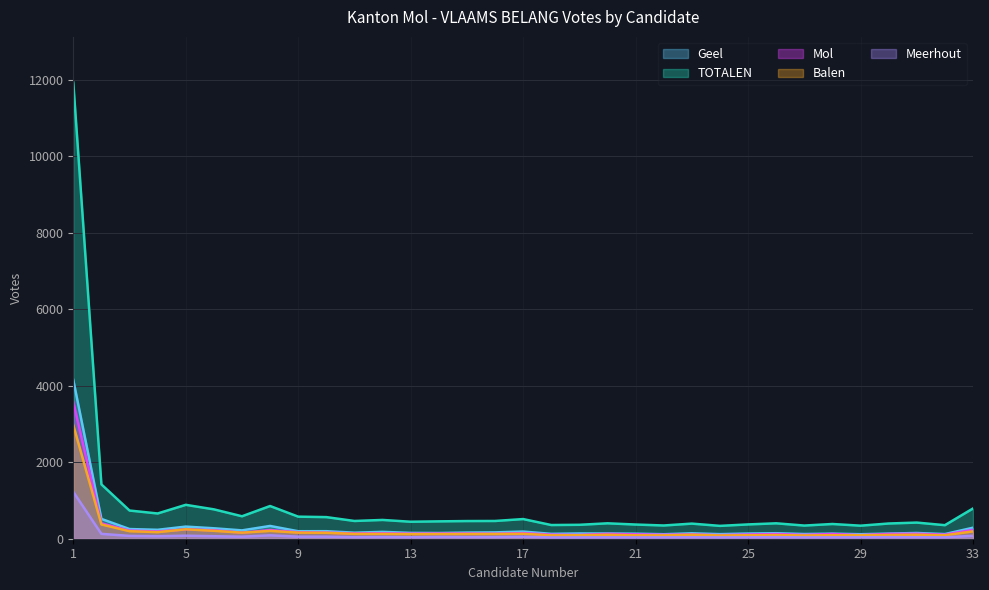

How many data points in Meerhout are less than 42?

16